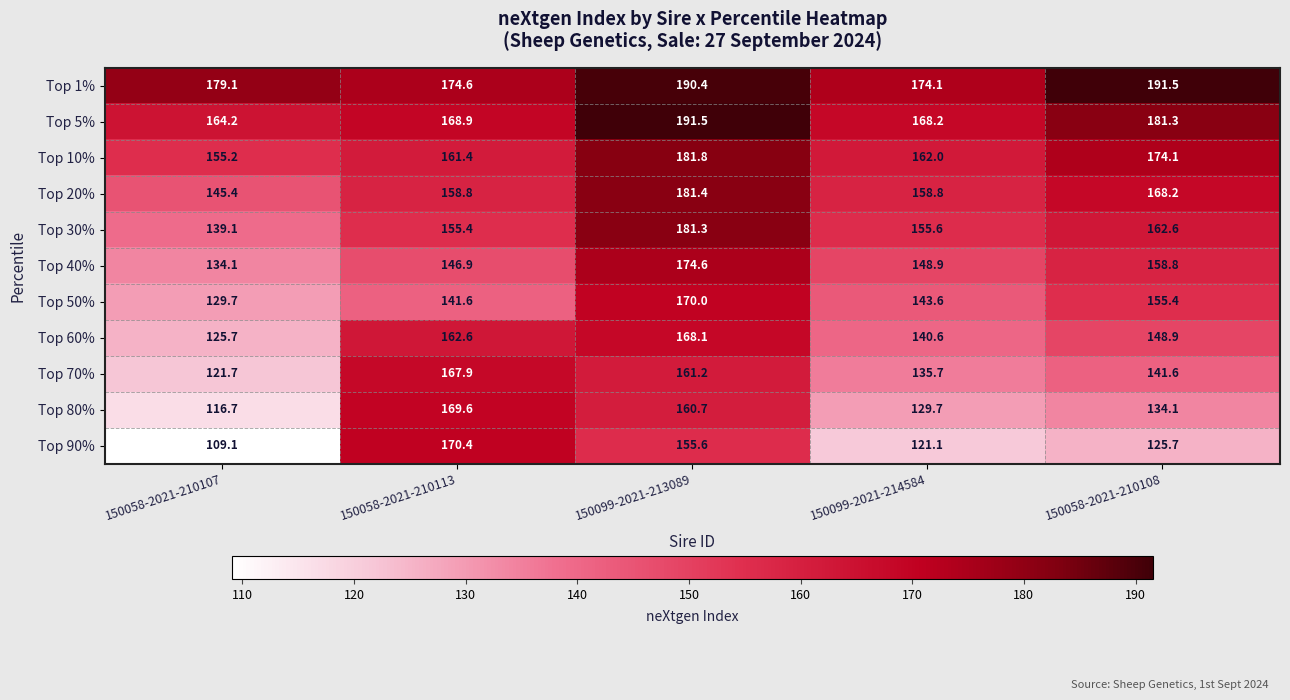

At which category is the sum across all series the highest?

150099-2021-213089